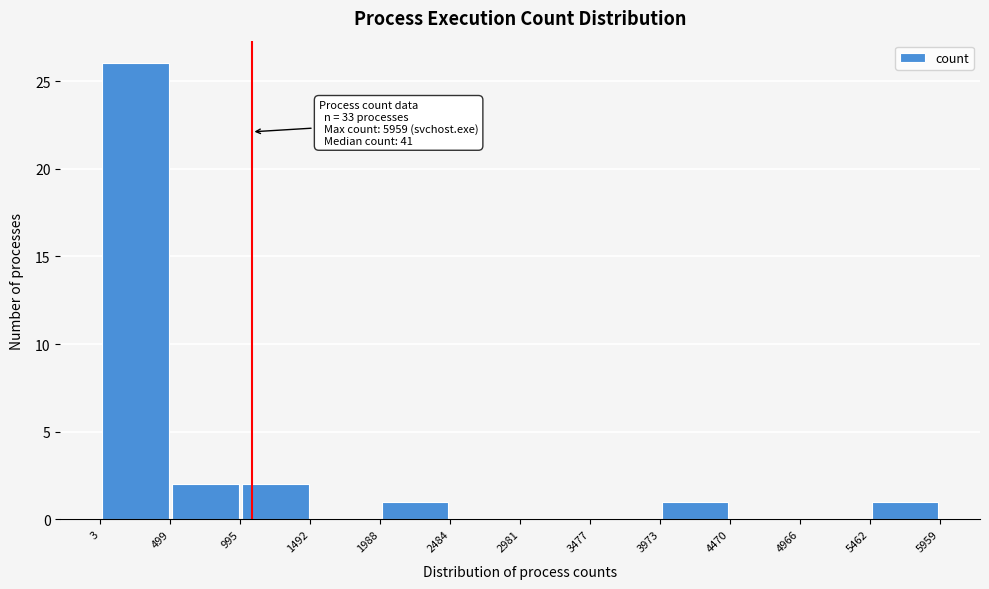

Over which range of the x-axis is the bar tallest?

3 to 499